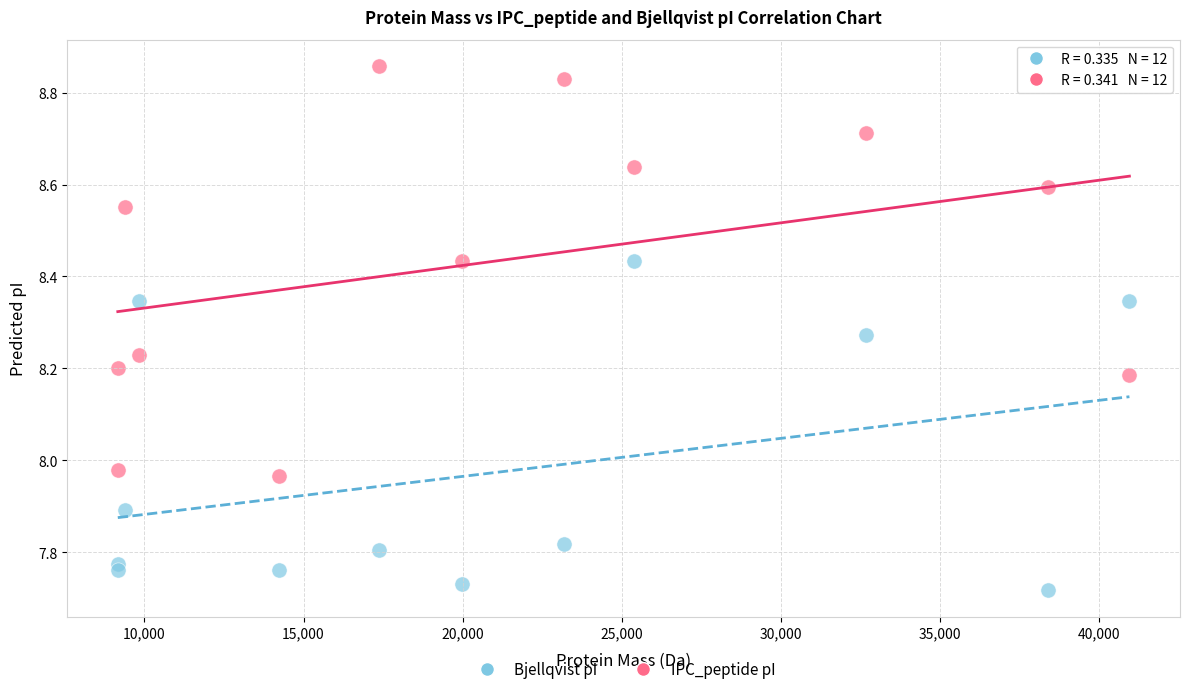

Across all data points, what is the range of Y values (max minus min)?

1.1